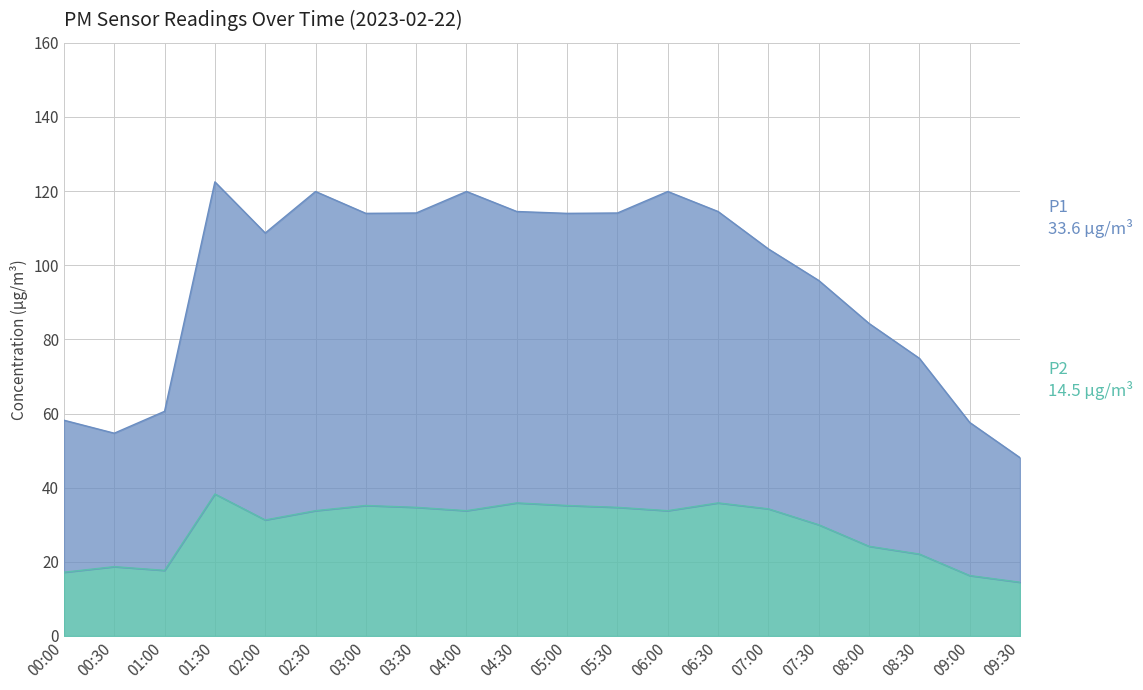

At how many categories does at least one series exceed 60?

16